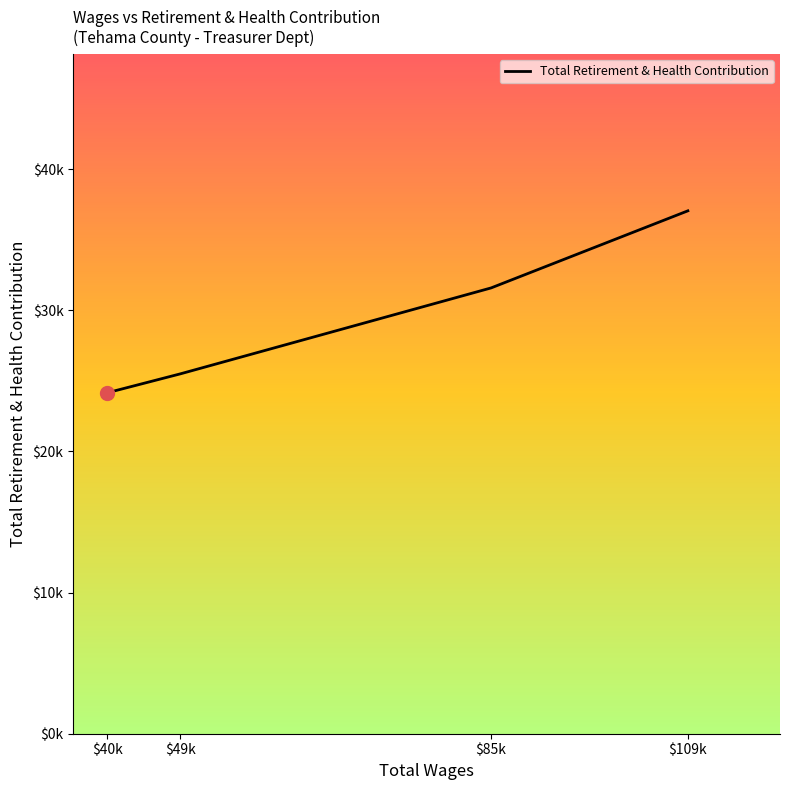

Between $109k and $40k, which is larger?

$109k